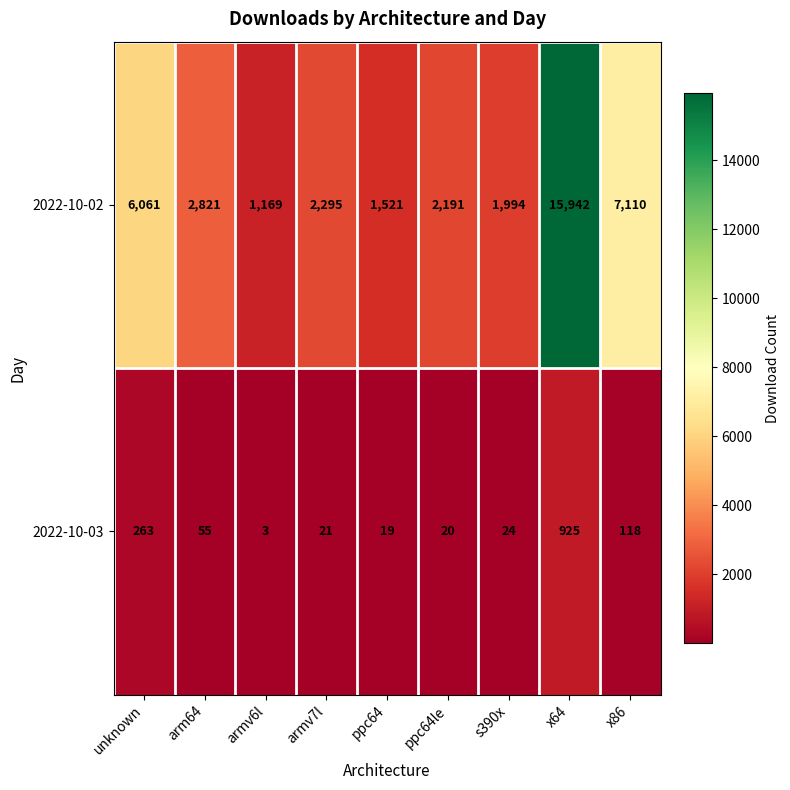

Which series has the largest range (max minus min)?

2022-10-02